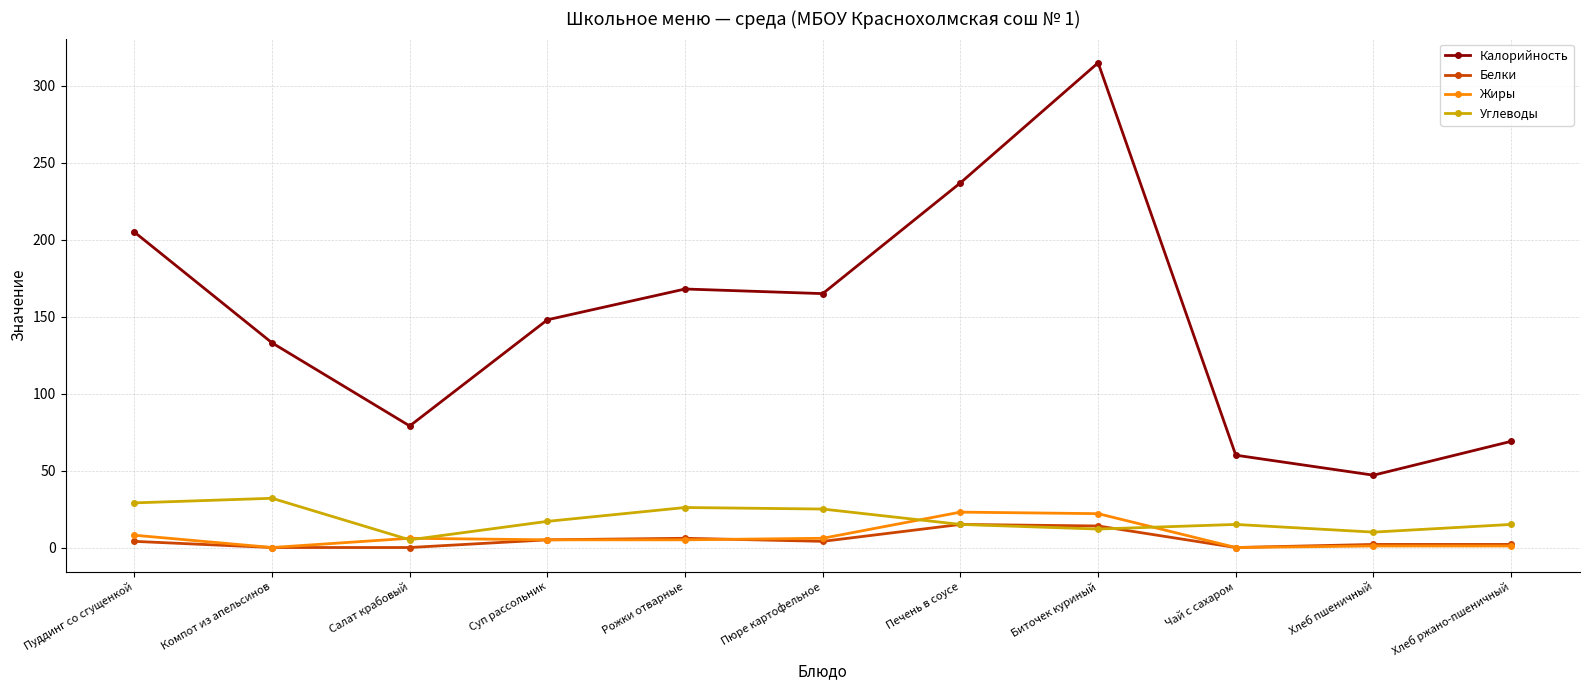

How many categories are shown in the chart?

11